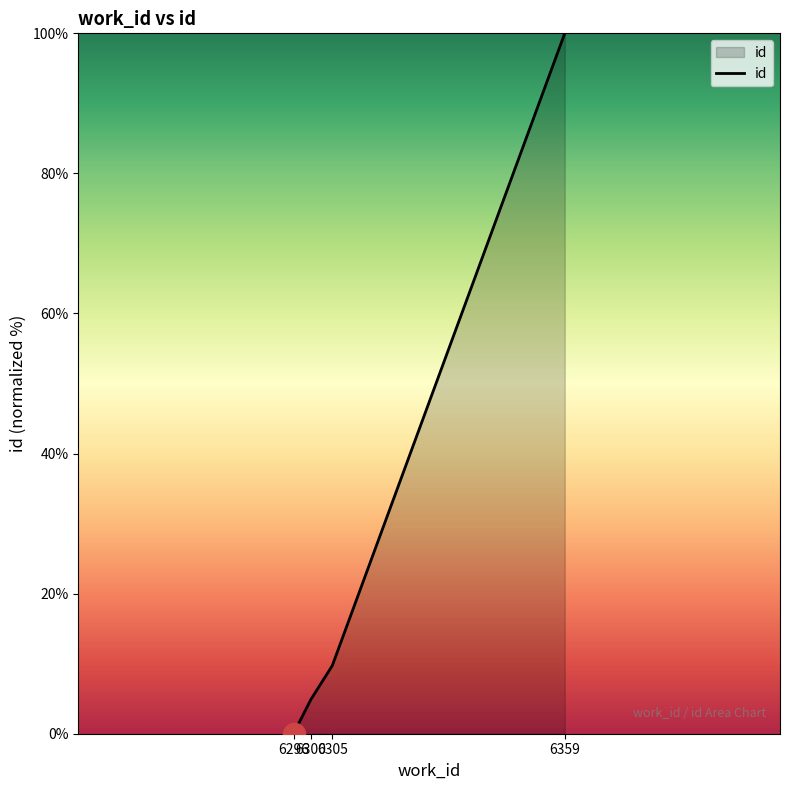

True or false: there are more than 2 points higher than both neighbors.

False